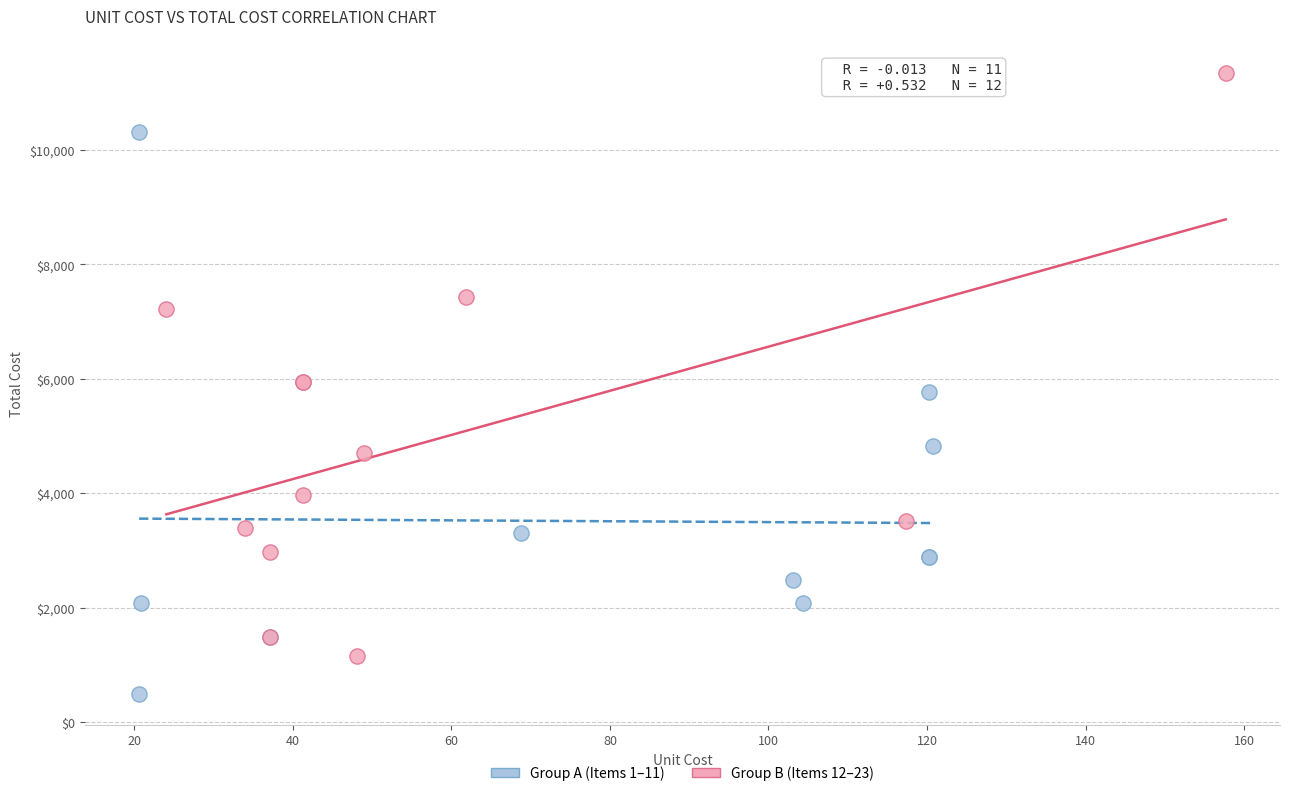

Which series reaches the maximum Y coordinate?

Group B (Items 12–23)